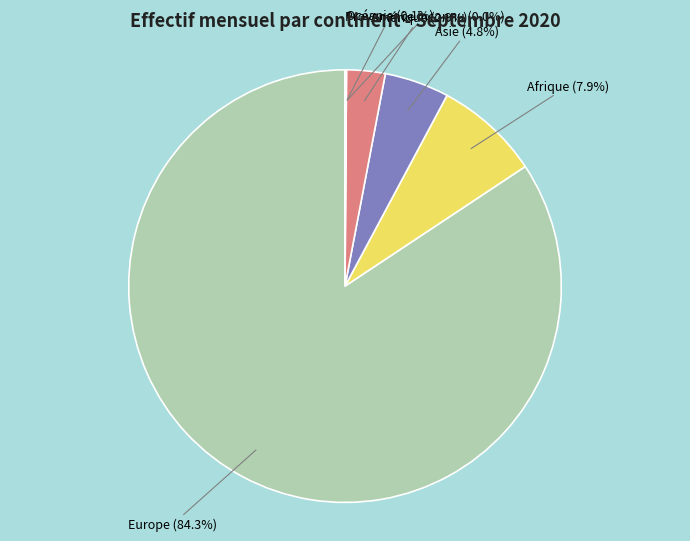

Does any single category account for the majority?

Yes